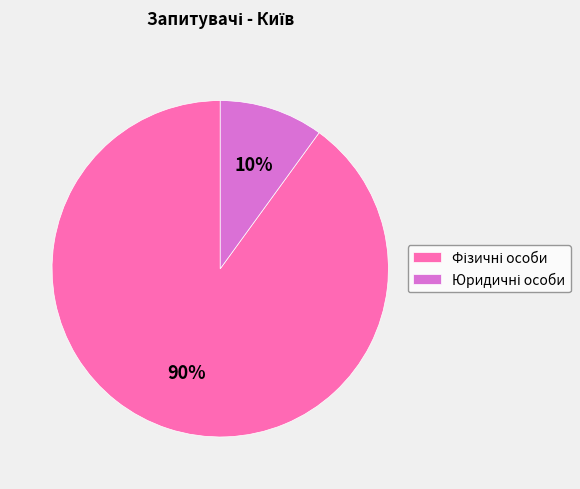

How many slices are in this pie chart?

2